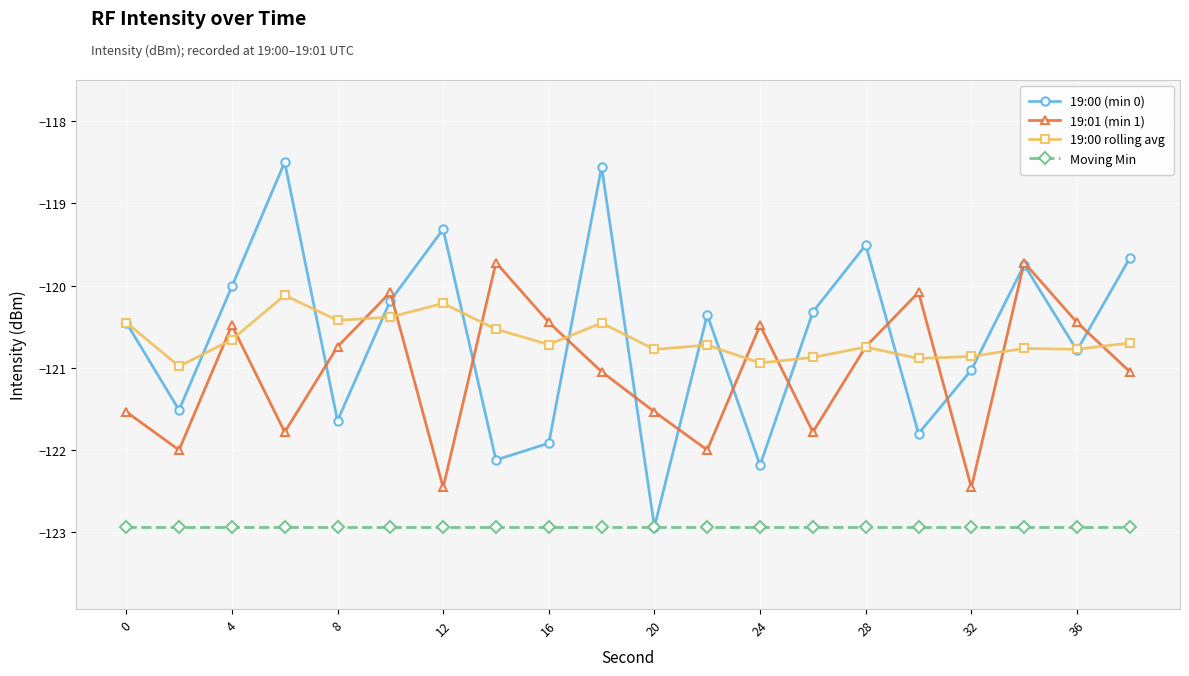

Which series has the largest range (max minus min)?

19:00 (min 0)